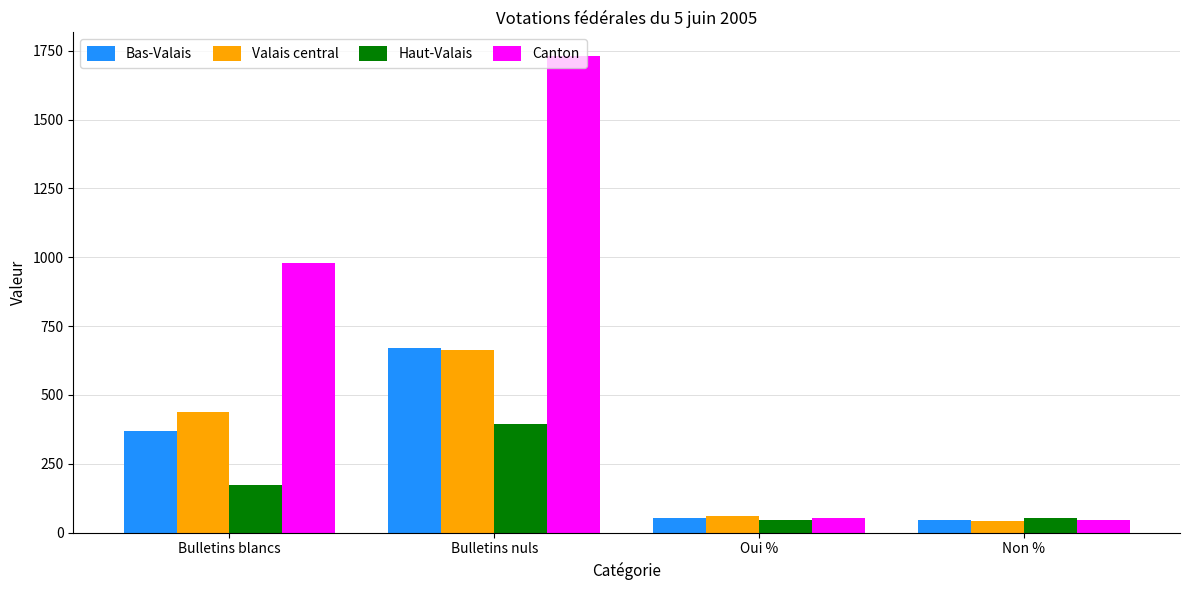

At which category is the sum across all series the highest?

Bulletins nuls